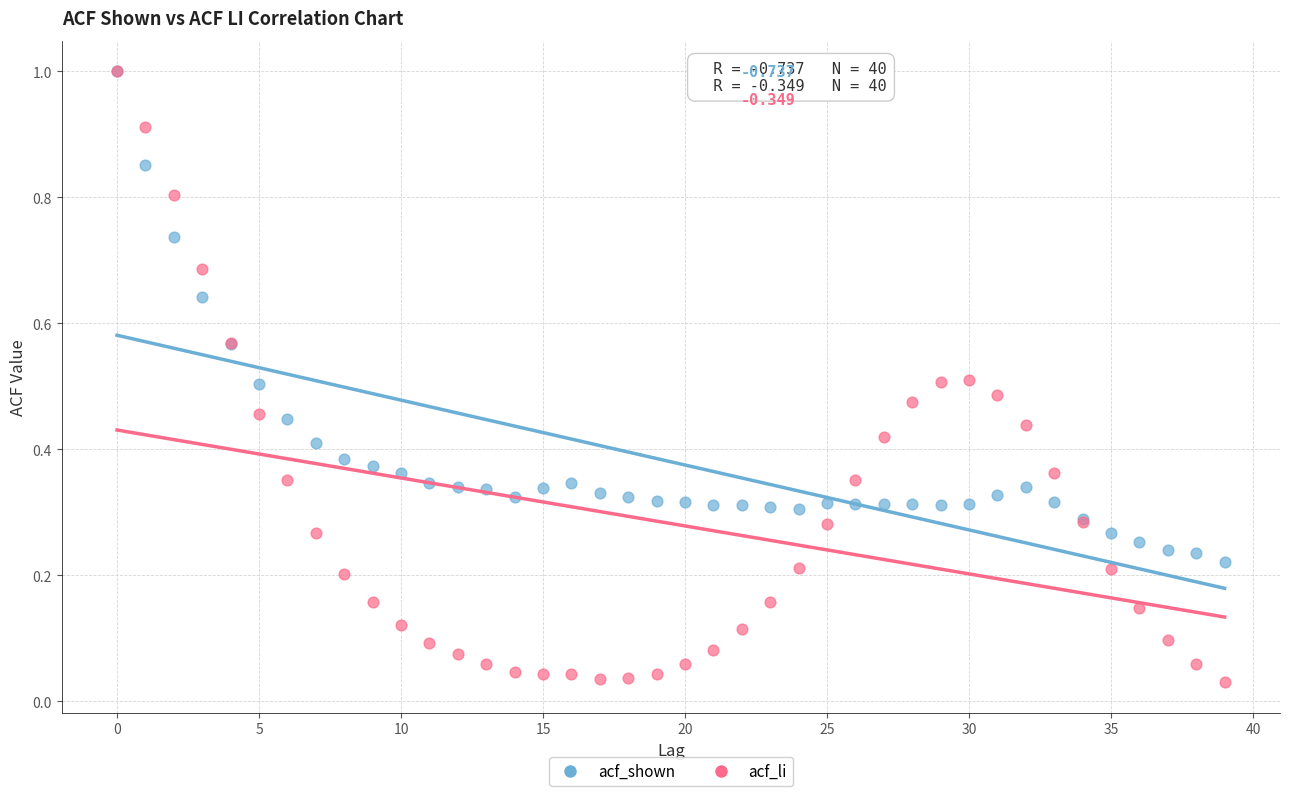

What are all the series names shown in the legend?

acf_shown, acf_li